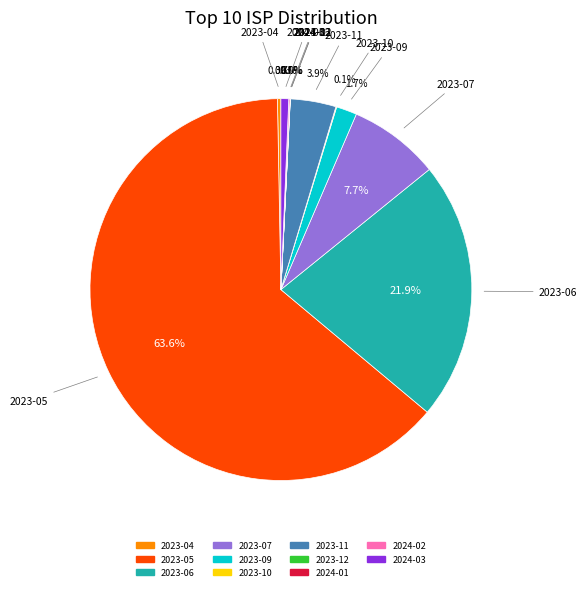

Does any single category account for the majority?

Yes